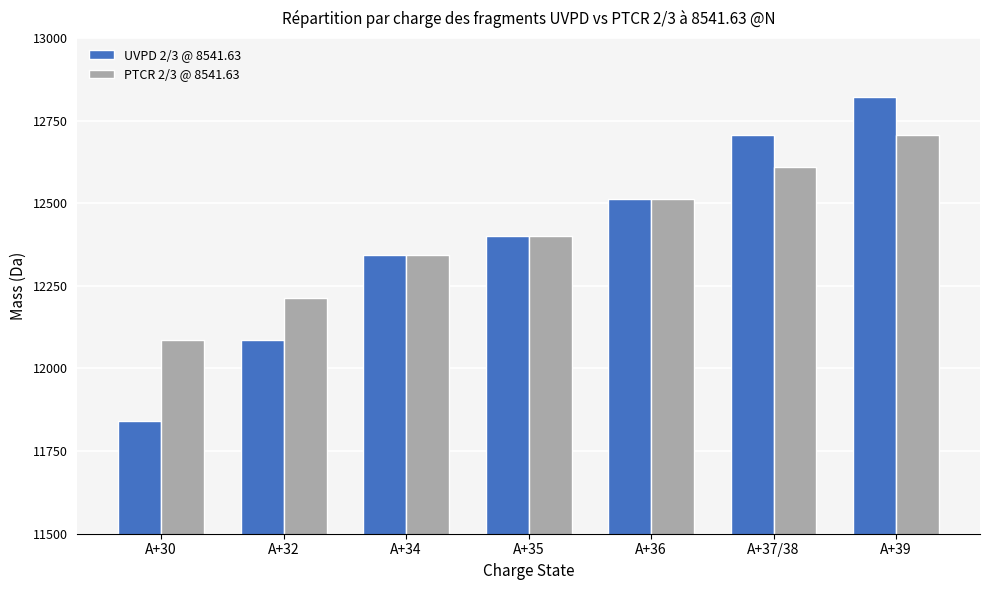

What is the value of the UVPD 2/3 @ 8541.63 bar at the 1st from the left?

11842.5